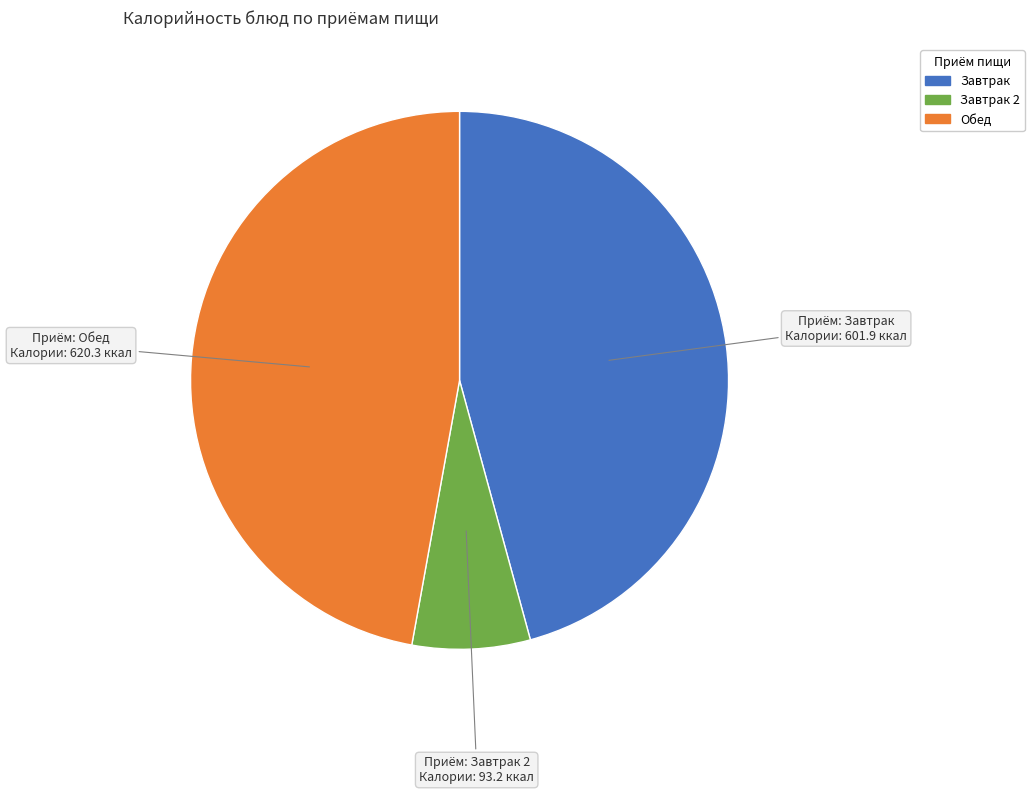

Does any single category account for the majority?

No